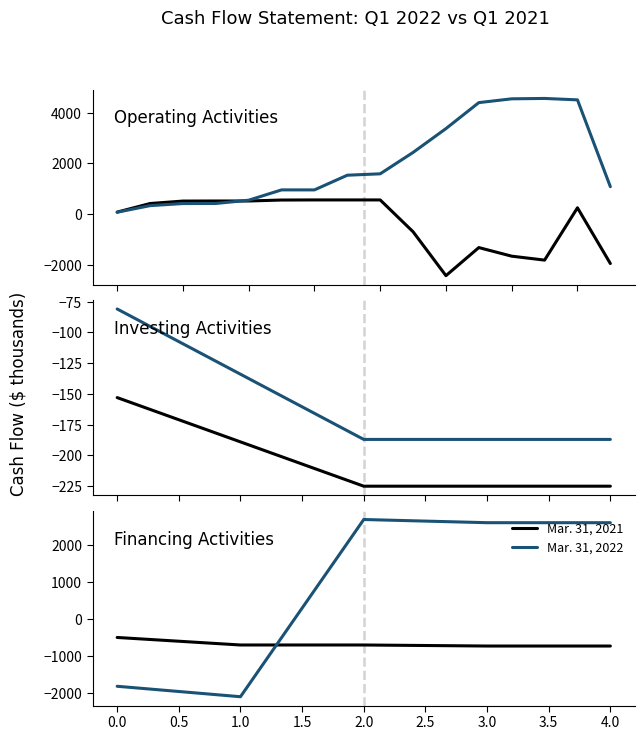

What are all the series names shown in the legend?

Mar. 31, 2021, Mar. 31, 2022